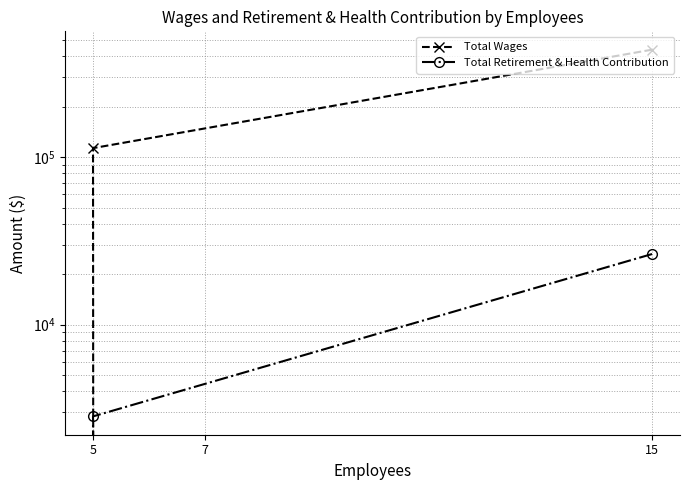

List the labels in order of Total Wages value, smallest first.

7, 5, 15